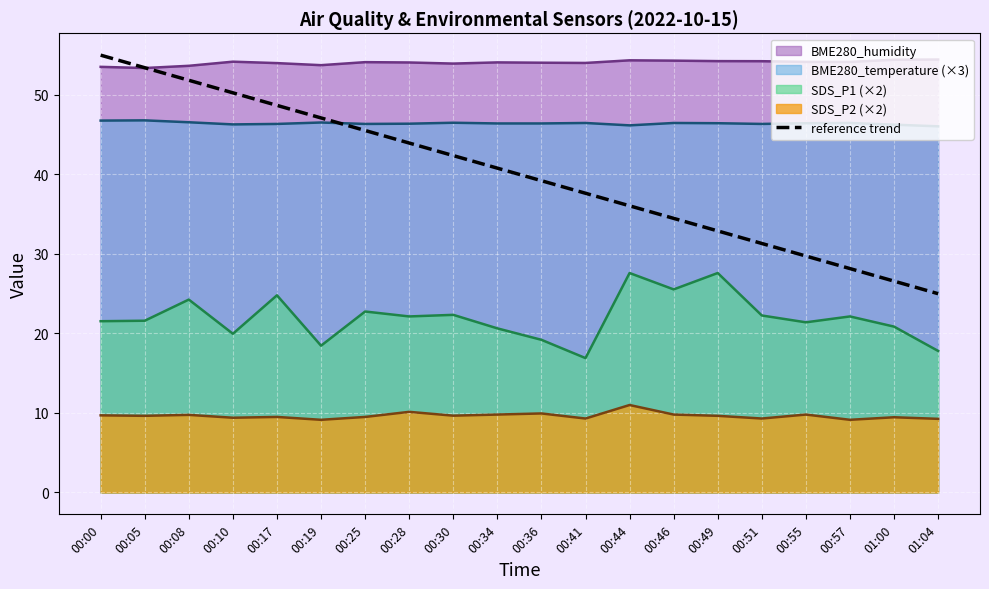

What is the minimum value shown in the chart?

9.1